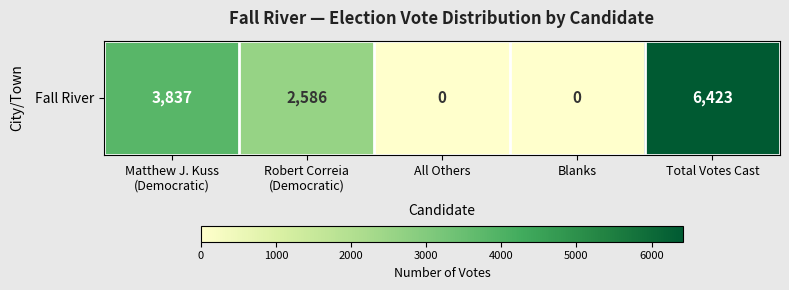

The chart shows a value of 0 at Blanks. True or false?

True